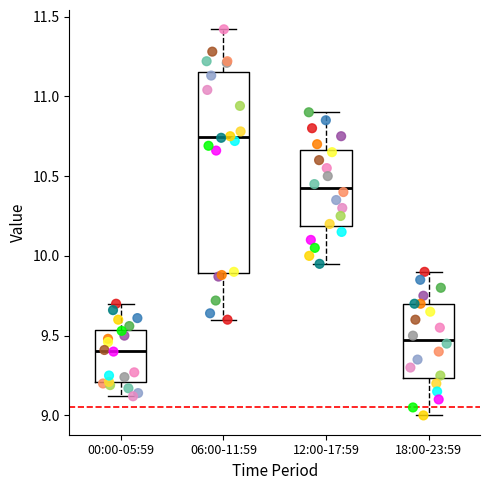

Reading left to right, read every box against the y-axis: the position of its median line, the range the box covers, and the ends of its whiskers. The values are not printed on the chart, so give them approximately, as read against the axis.

00:00-05:59: median 9.40, box 9.20 to 9.55, whiskers 9.10 to 9.70
06:00-11:59: median 10.75, box 9.90 to 11.15, whiskers 9.60 to 11.40
12:00-17:59: median 10.45, box 10.20 to 10.65, whiskers 9.95 to 10.90
18:00-23:59: median 9.50, box 9.25 to 9.70, whiskers 9.00 to 9.90